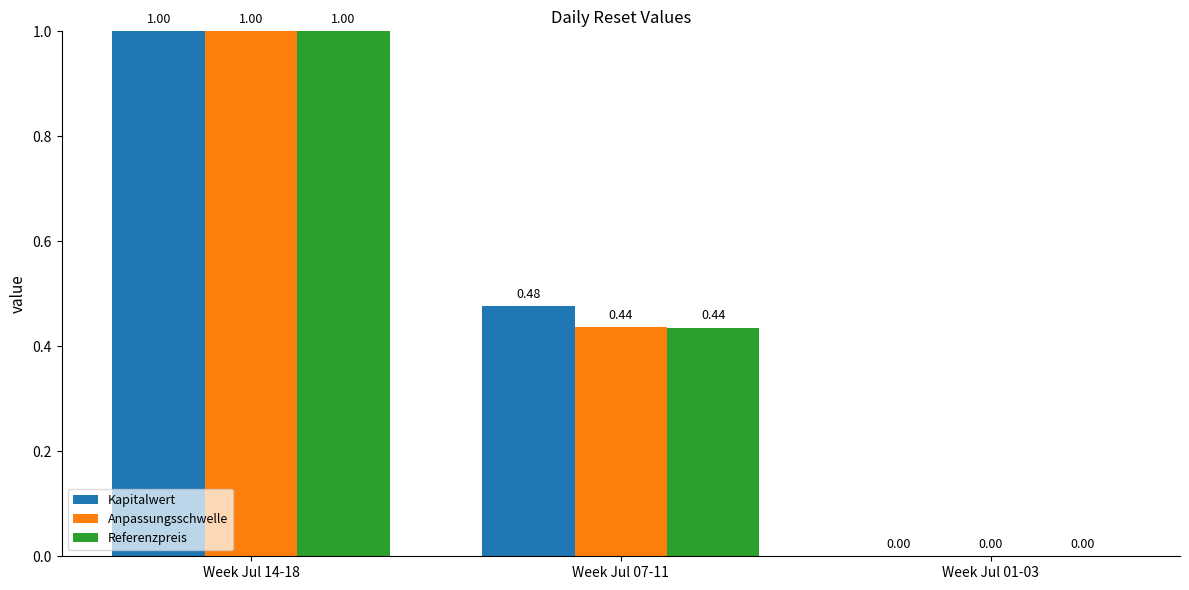

How many groups of bars are there?

3